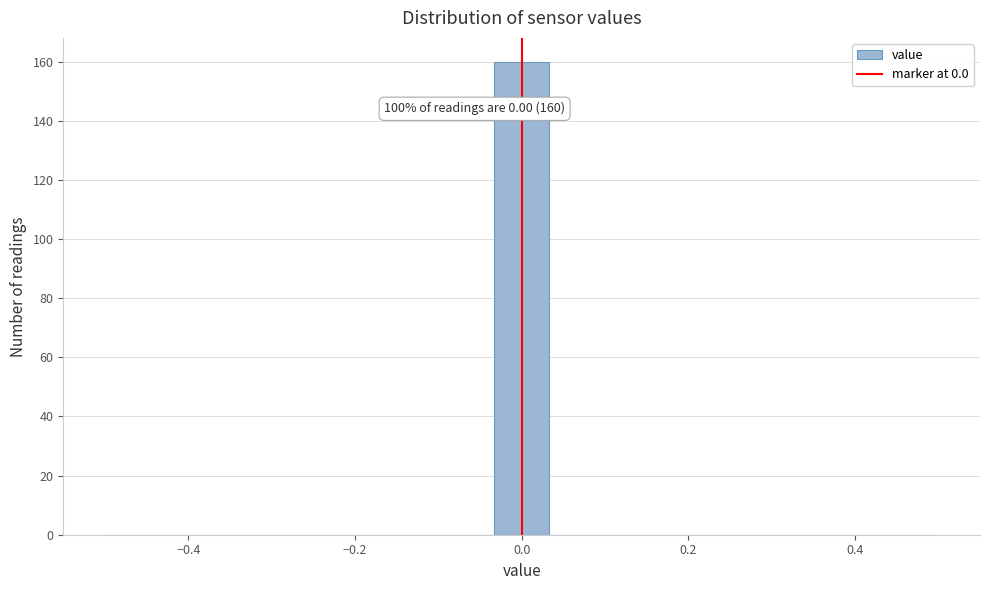

Read against the x-axis, roughly where is the centre of the tallest bar?

0.00